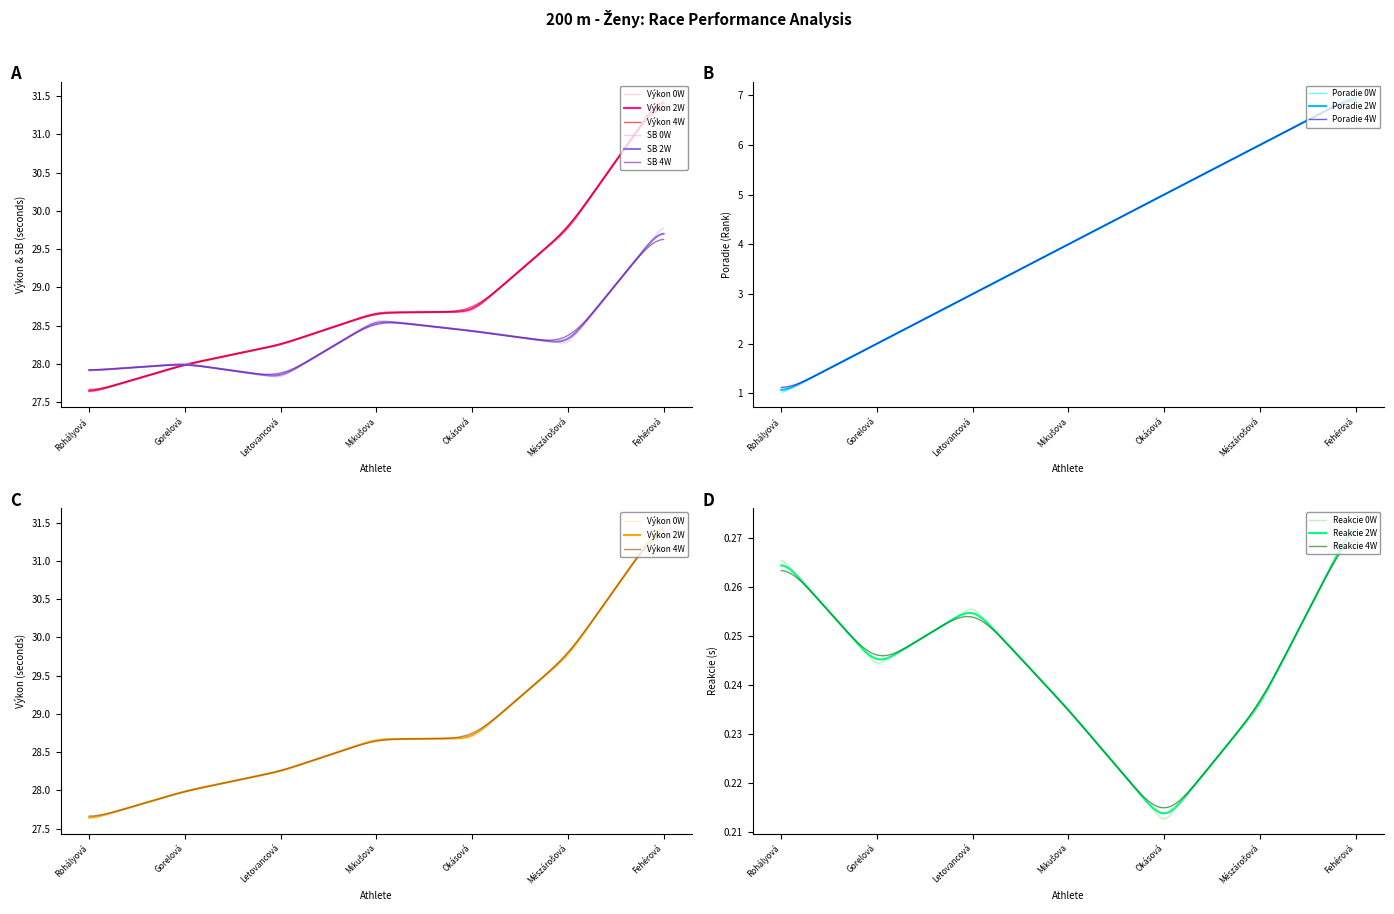

What is the lowest value of the Výkon series?

27.6